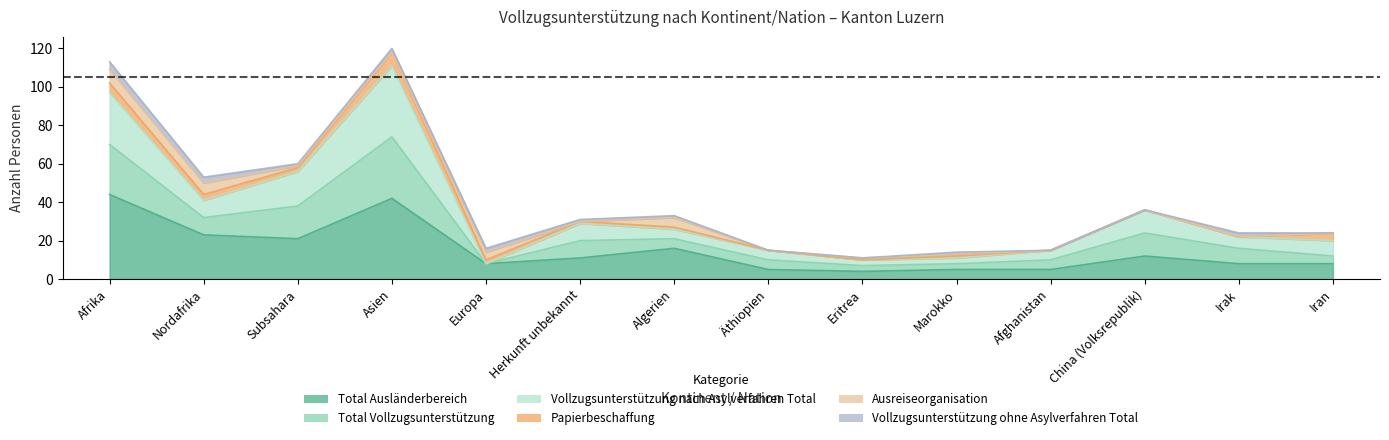

True or false: Vollzugsunterstützung nach Asylverfahren Total has more than 2 interior local peaks.

True